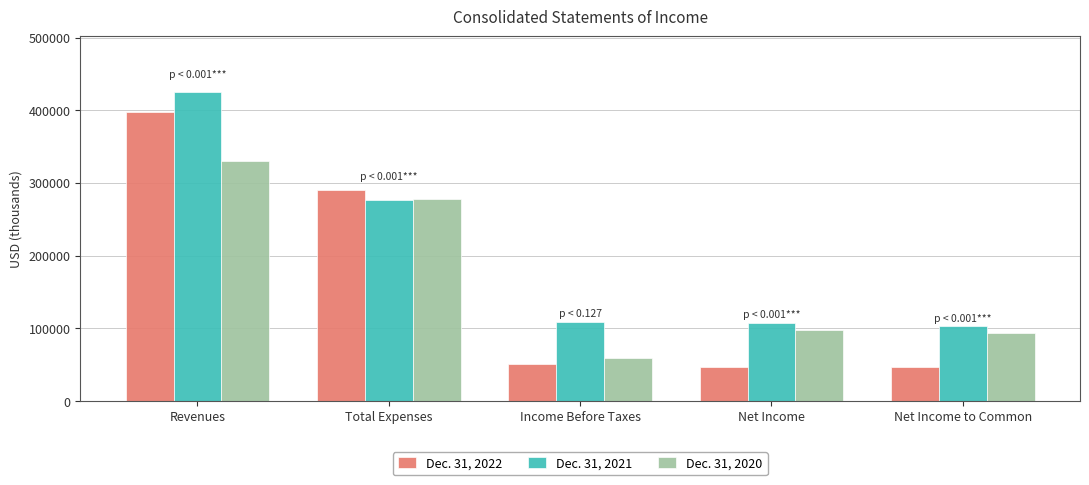

Is it true that Dec. 31, 2020 equals 165882 at Net Income?

False